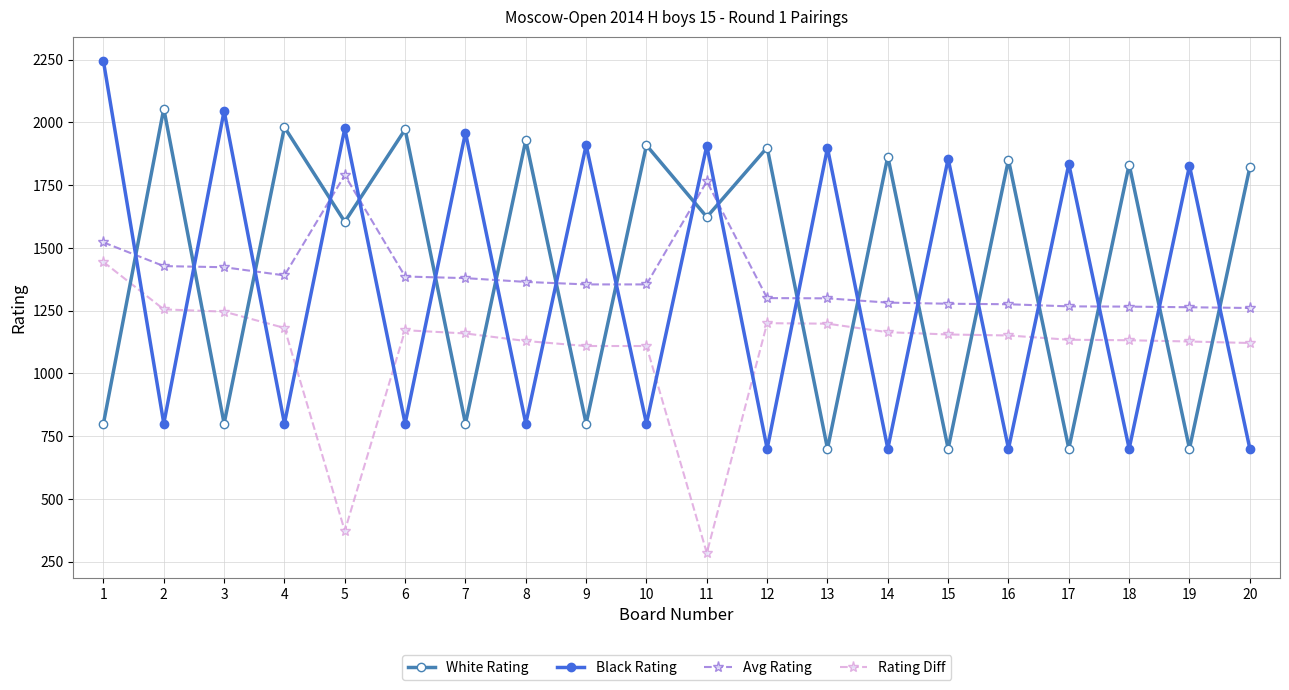

How many interior local peaks does the White Rating series have?

9